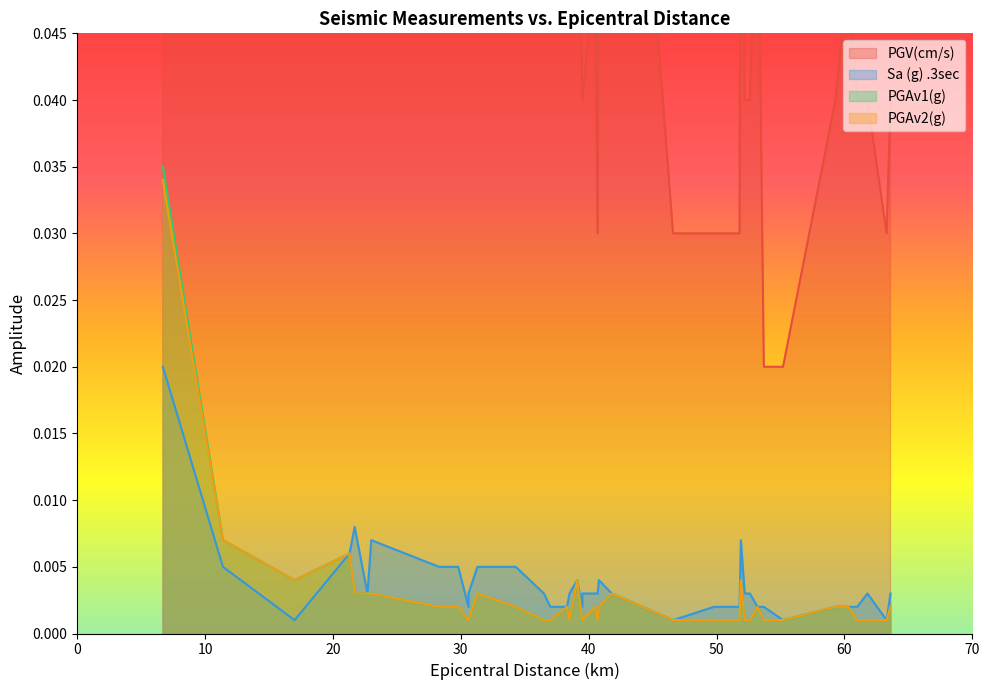

Reading right to left, what are all the values shown in this chart?

PGV(cm/s): 0.0	0.0	0.0	0.0	0.1	0.0	0.0	0.0	0.1	0.0	0.0	0.0	0.1	0.0	0.0	0.0	0.1	0.1	0.0	0.1	0.0	0.0	0.1	0.1	0.1	0.1	0.1	0.1	0.1	0.1	0.1	0.1	0.1	0.1	0.1	0.1	0.1	0.1	0.1	1.0
Sa (g) .3sec: 0.0	0.0	0.0	0.0	0.0	0.0	0.0	0.0	0.0	0.0	0.0	0.0	0.0	0.0	0.0	0.0	0.0	0.0	0.0	0.0	0.0	0.0	0.0	0.0	0.0	0.0	0.0	0.0	0.0	0.0	0.0	0.0	0.0	0.0	0.0	0.0	0.0	0.0	0.0	0.0
PGAv1(g): 0.0	0.0	0.0	0.0	0.0	0.0	0.0	0.0	0.0	0.0	0.0	0.0	0.0	0.0	0.0	0.0	0.0	0.0	0.0	0.0	0.0	0.0	0.0	0.0	0.0	0.0	0.0	0.0	0.0	0.0	0.0	0.0	0.0	0.0	0.0	0.0	0.0	0.0	0.0	0.0
PGAv2(g): 0.0	0.0	0.0	0.0	0.0	0.0	0.0	0.0	0.0	0.0	0.0	0.0	0.0	0.0	0.0	0.0	0.0	0.0	0.0	0.0	0.0	0.0	0.0	0.0	0.0	0.0	0.0	0.0	0.0	0.0	0.0	0.0	0.0	0.0	0.0	0.0	0.0	0.0	0.0	0.0